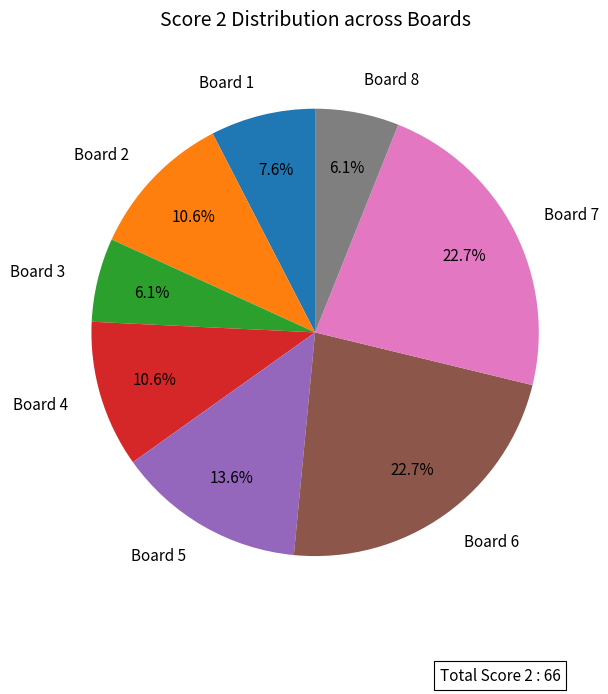

Does Board 1 represent more than half of the total?

No